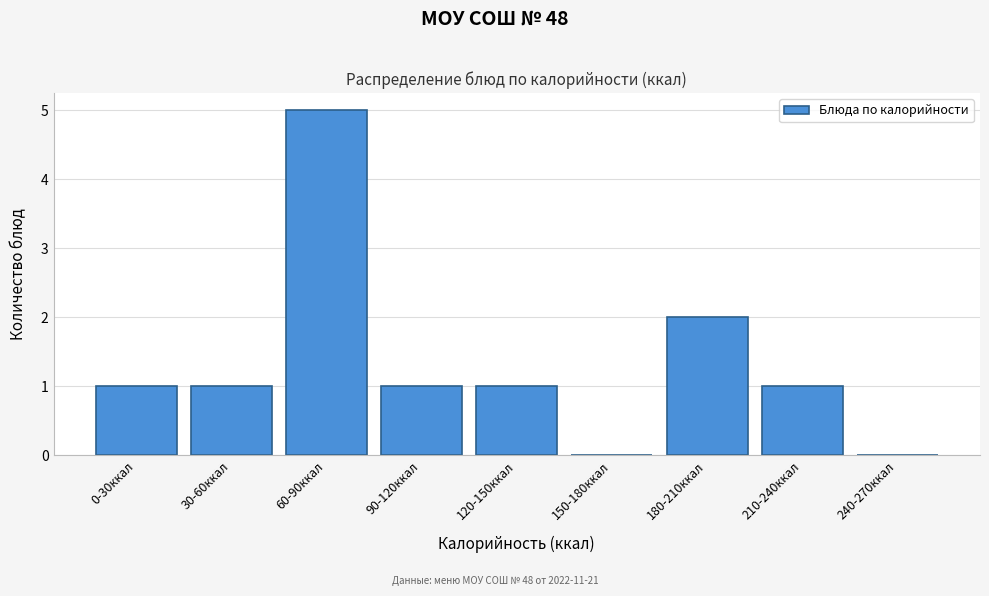

Reading right to left, extract all data points from this chart.

240-270ккал=0	210-240ккал=1	180-210ккал=2	150-180ккал=0	120-150ккал=1	90-120ккал=1	60-90ккал=5	30-60ккал=1	0-30ккал=1